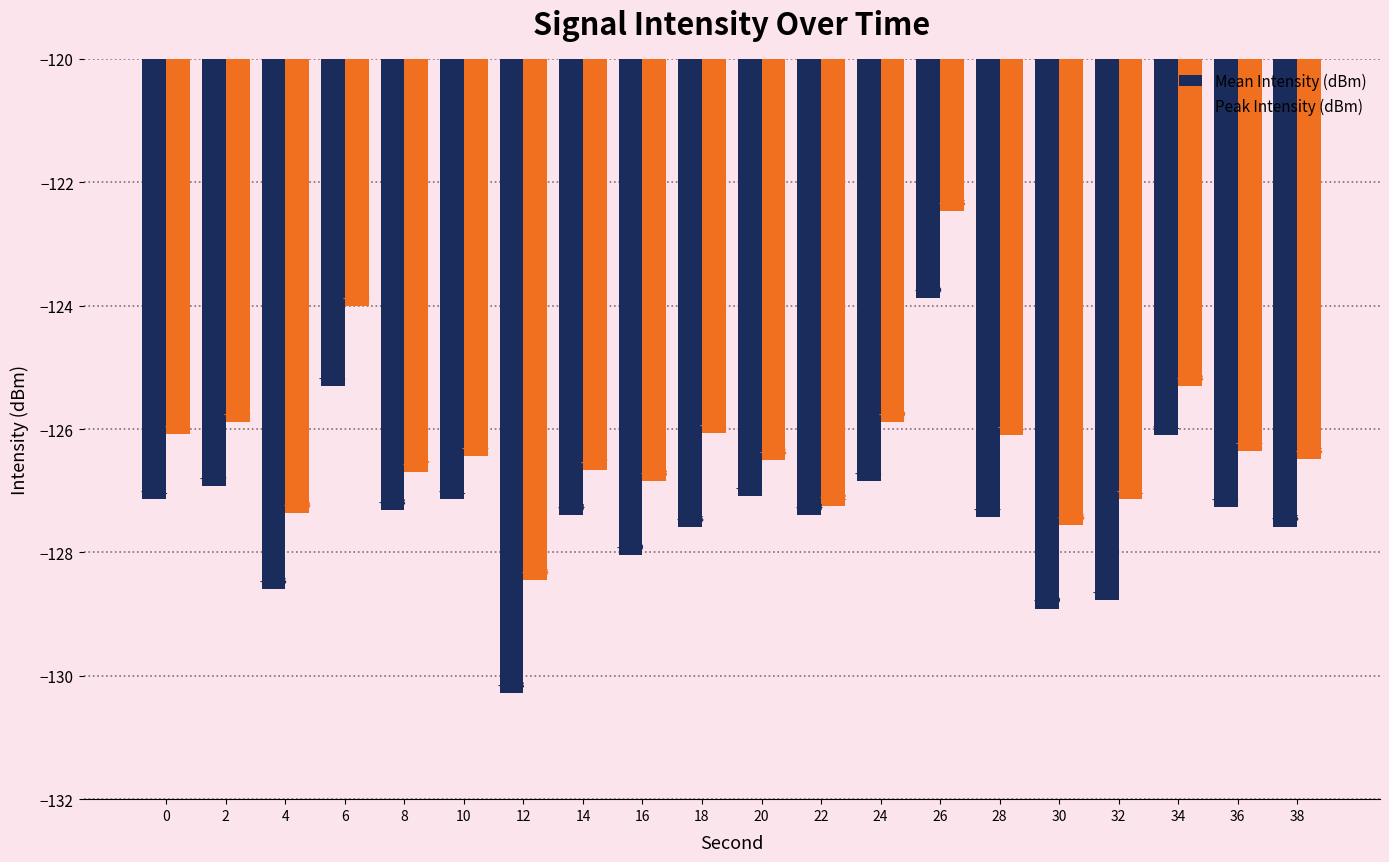

List the series in order of their peak value, highest first.

Peak Intensity (dBm), Mean Intensity (dBm)